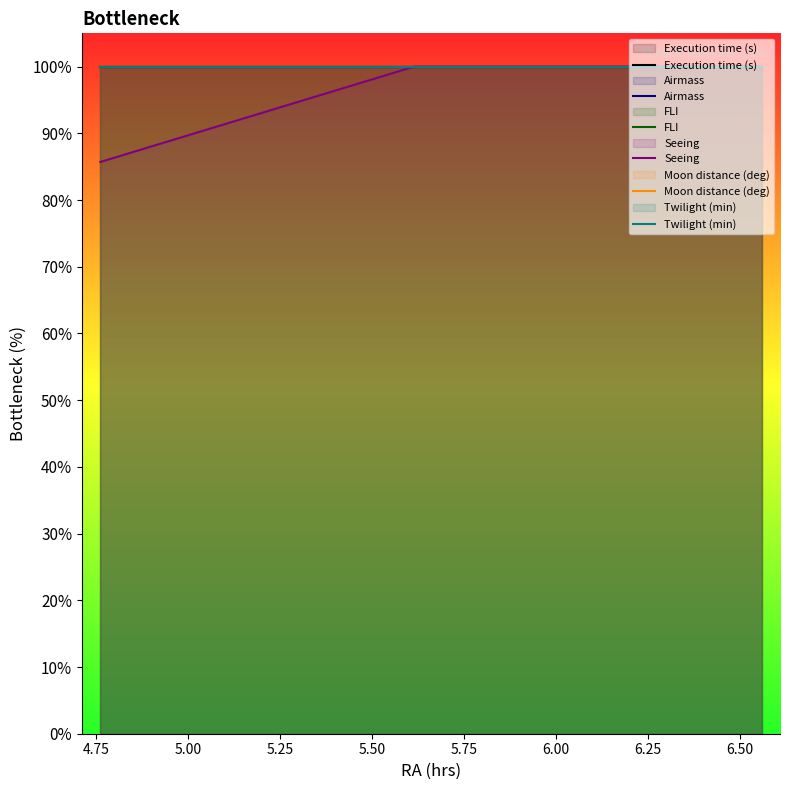

What is the sum of all Airmass values?

1500.0